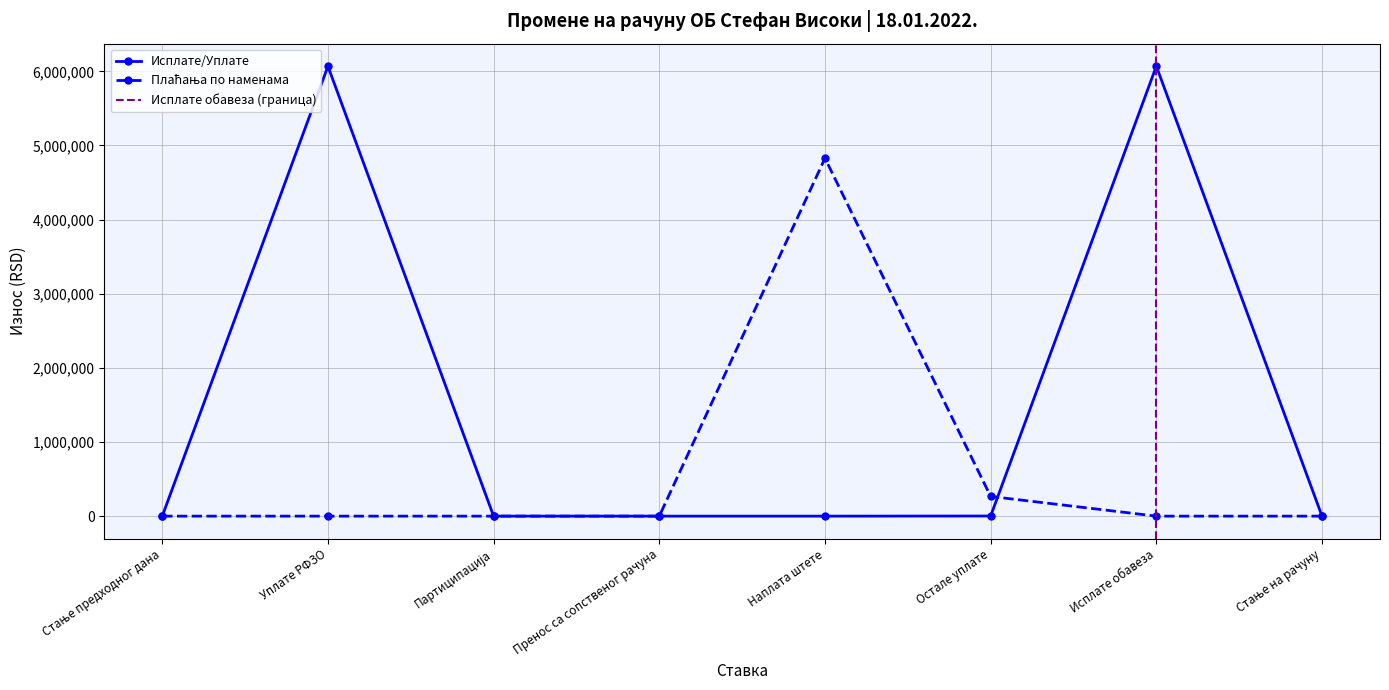

Which label corresponds to the smallest value in the chart?

Стање предходног дана